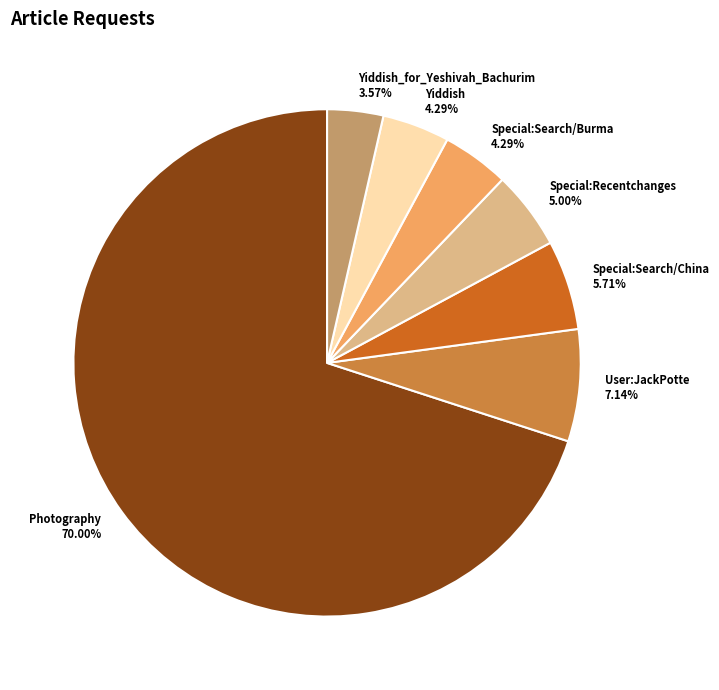

To the nearest percent, what is the combined percentage of Yiddish_for_Yeshivah_Bachurim and User:JackPotte?

11%